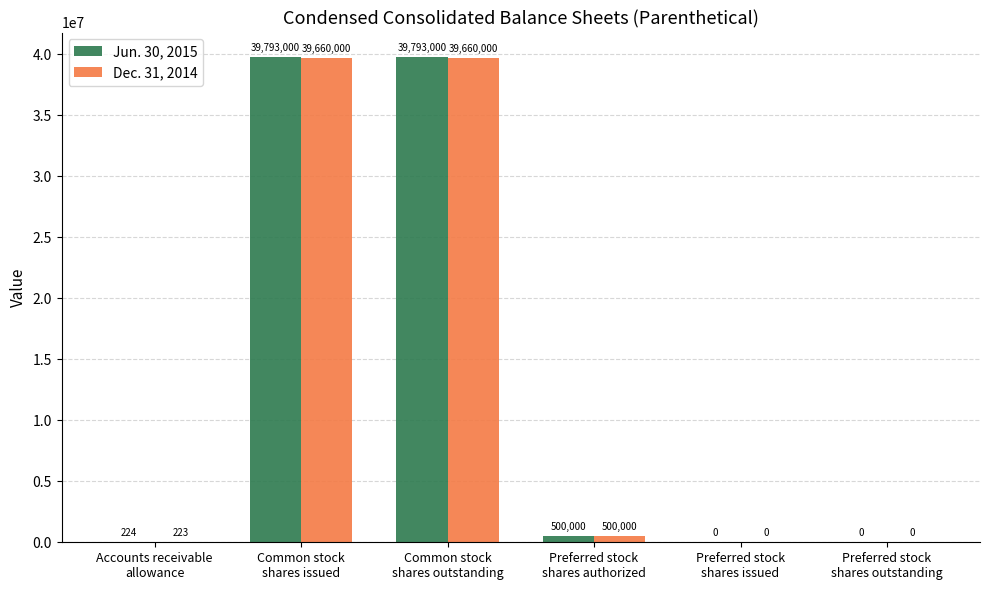

What are all the series names shown in the legend?

Jun. 30, 2015, Dec. 31, 2014